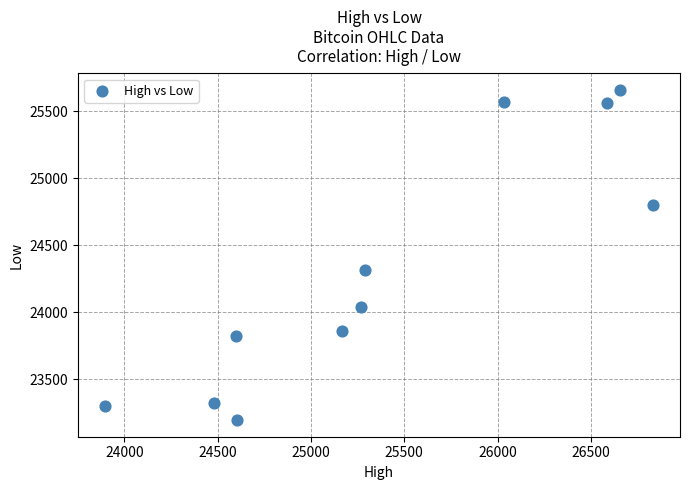

What Y value in the scatter plot is closest to 24426?

24316.0